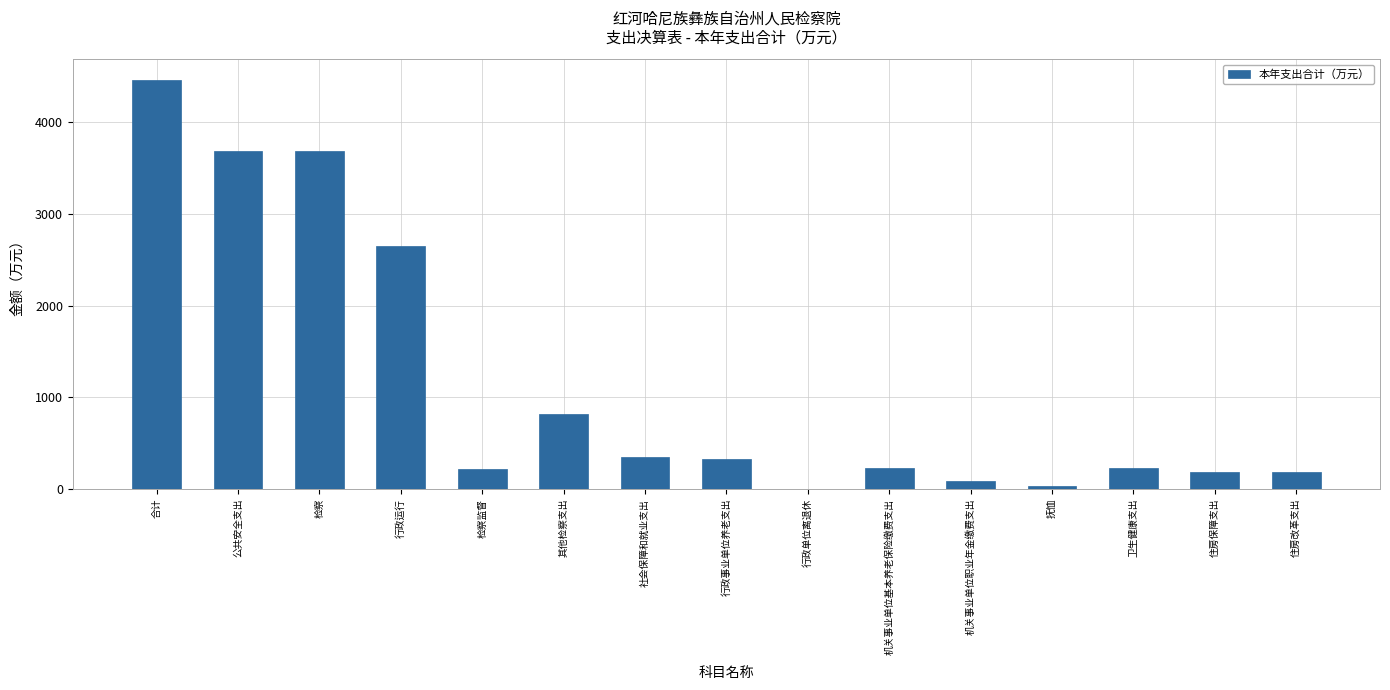

Approximately how many times larger is the value at 机关事业单位职业年金缴费支出 compared to 其他检察支出?

0.1